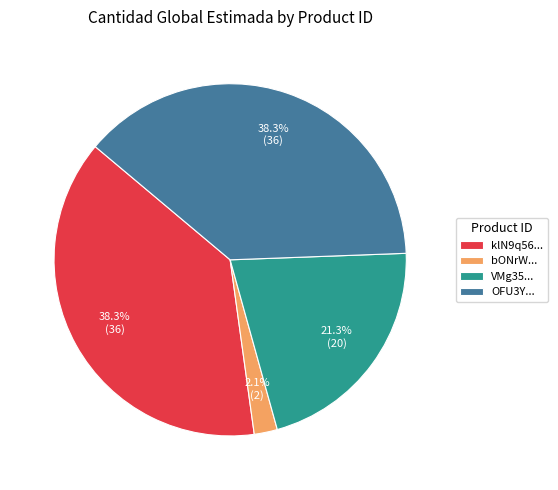

Is there a majority slice in this chart?

No